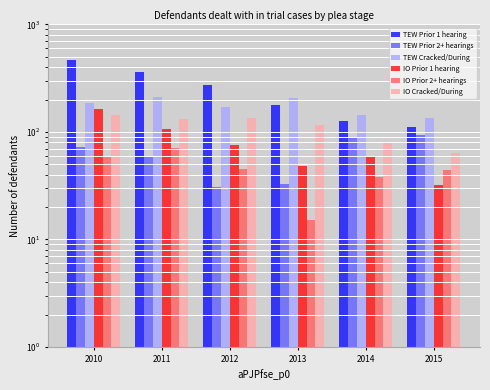

The TEW Prior 1 hearing series shows 28 at 2015. True or false?

False